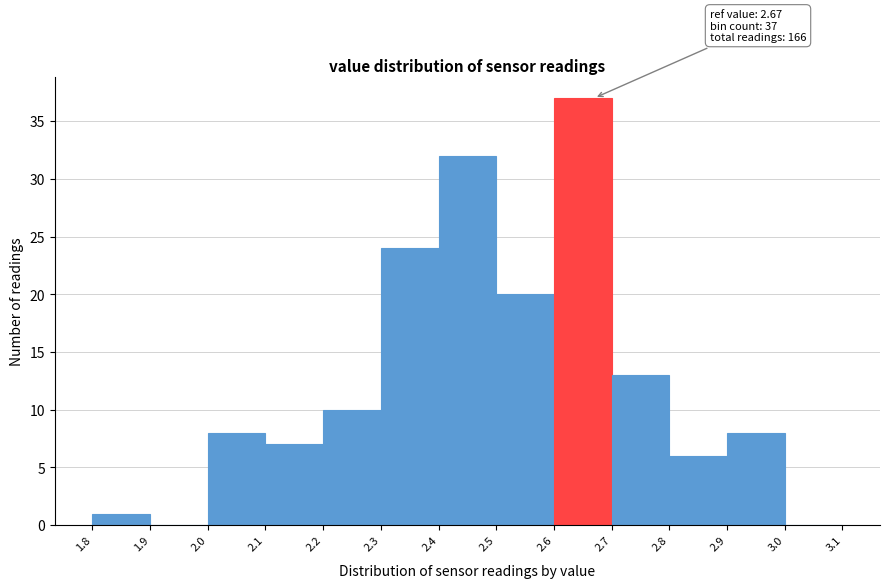

Which range on the x-axis has the tallest bar?

2.6 to 2.7